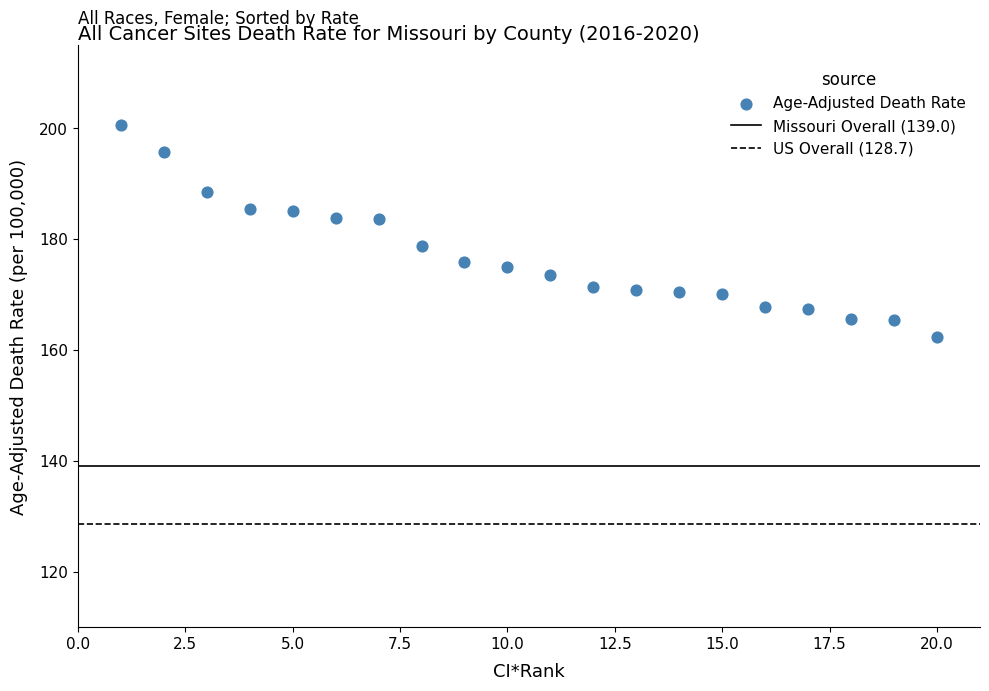

What is the range of Y values (max minus min)?

38.2